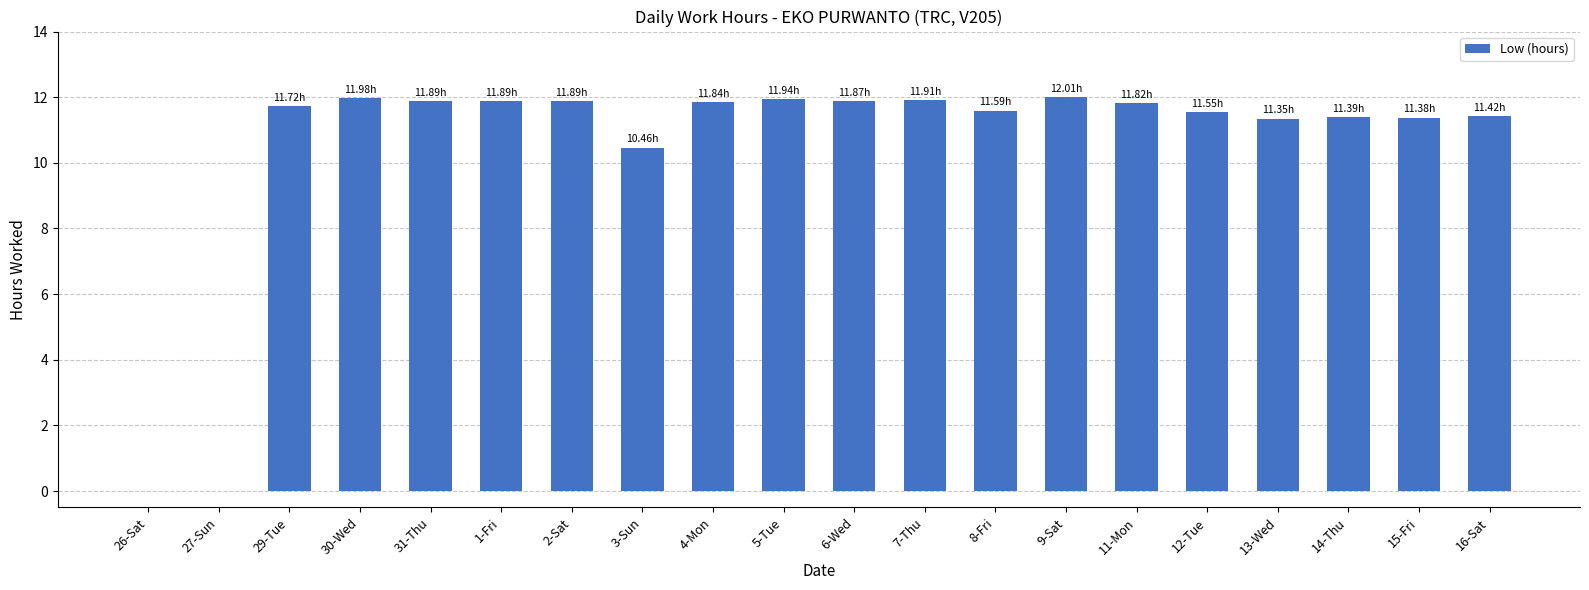

What is the sum of all values?

209.9